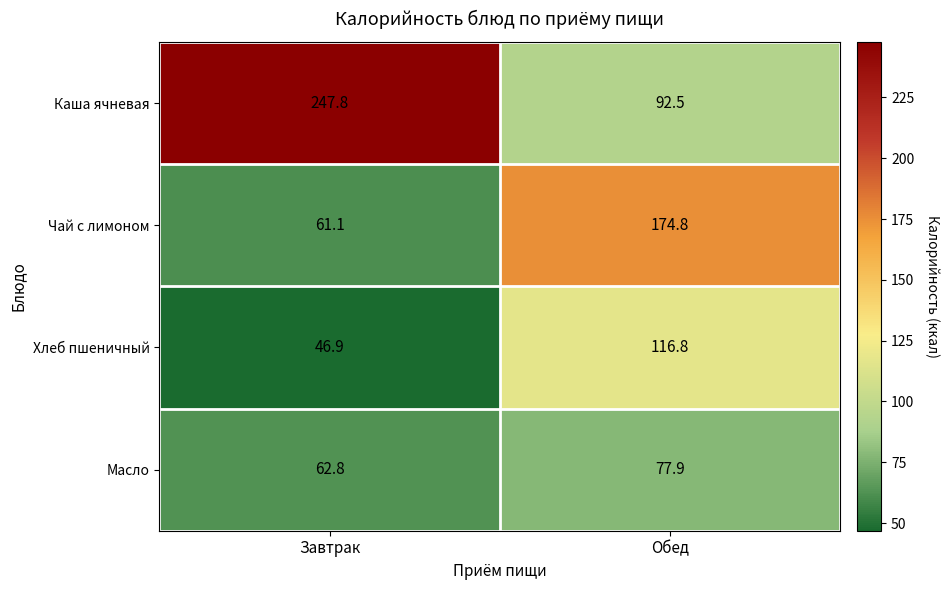

How many data points does each series have?

2